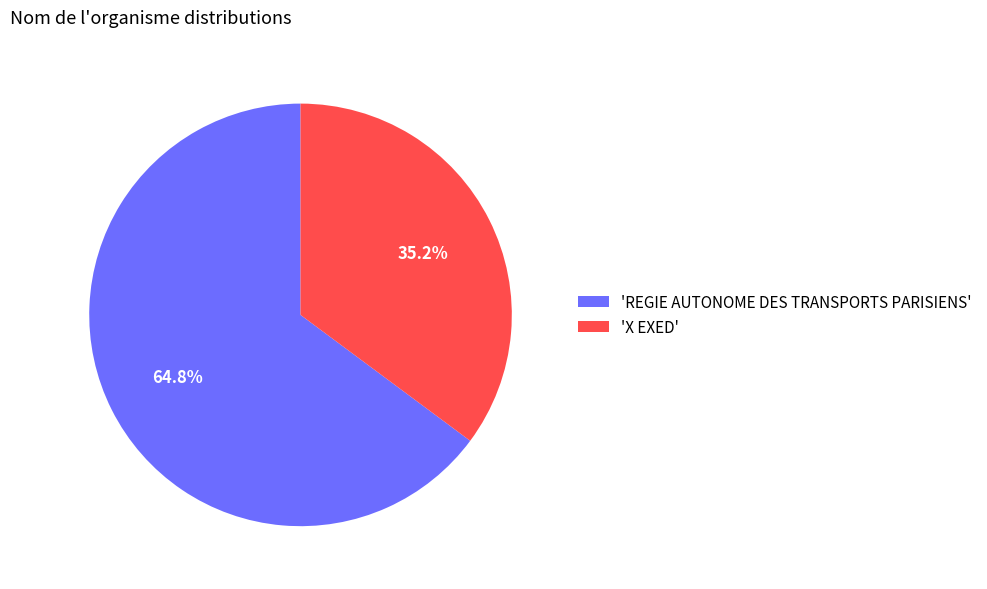

Approximately how many times larger is the value at 'X EXED' compared to 'REGIE AUTONOME DES TRANSPORTS PARISIENS'?

0.5